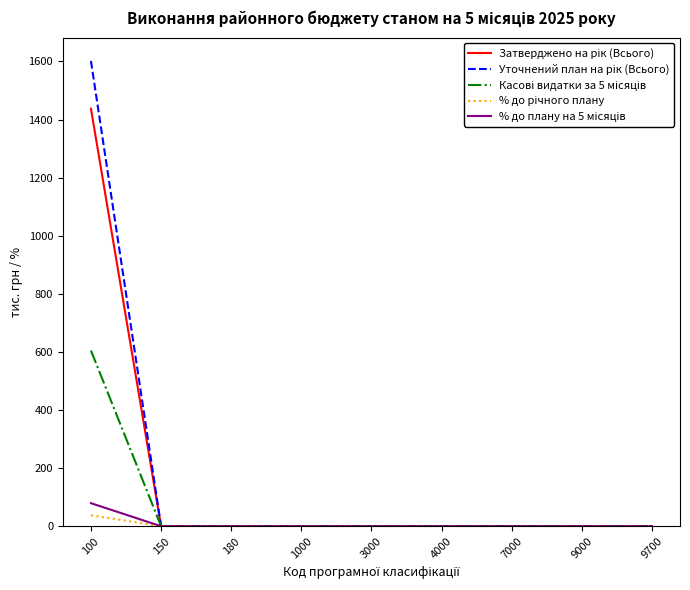

At which category is the sum across all series the highest?

100